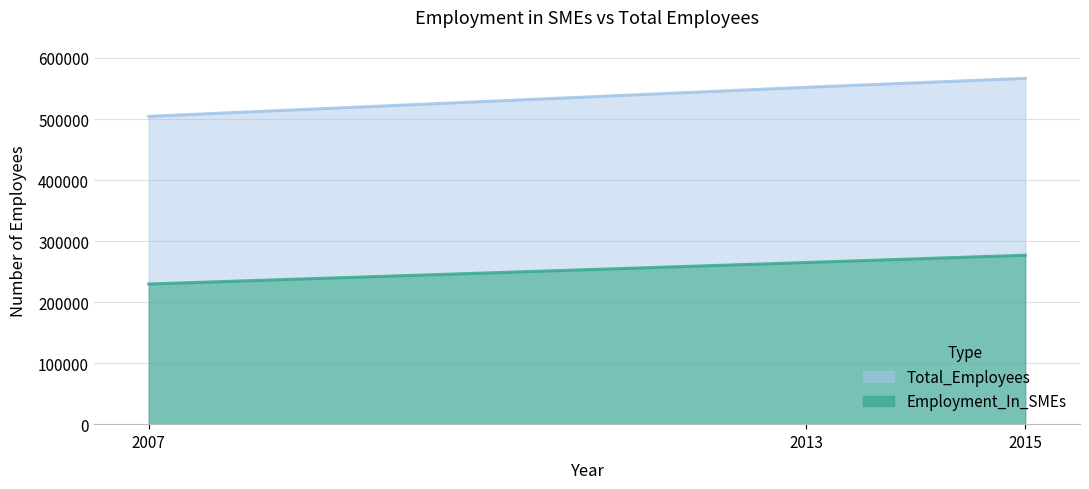

At which category is the sum across all series the highest?

2015